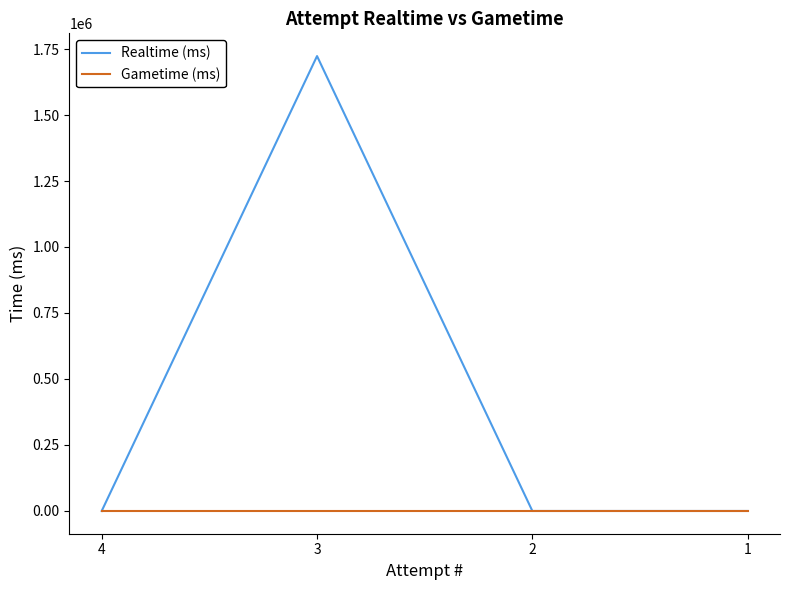

Count the number of data series in this chart.

2